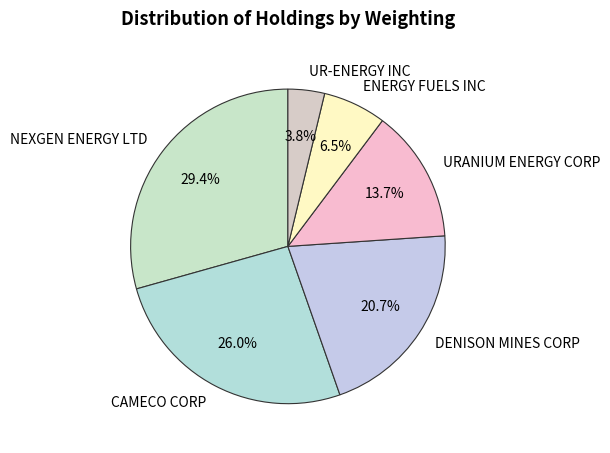

Does DENISON MINES CORP represent more than half of the total?

No